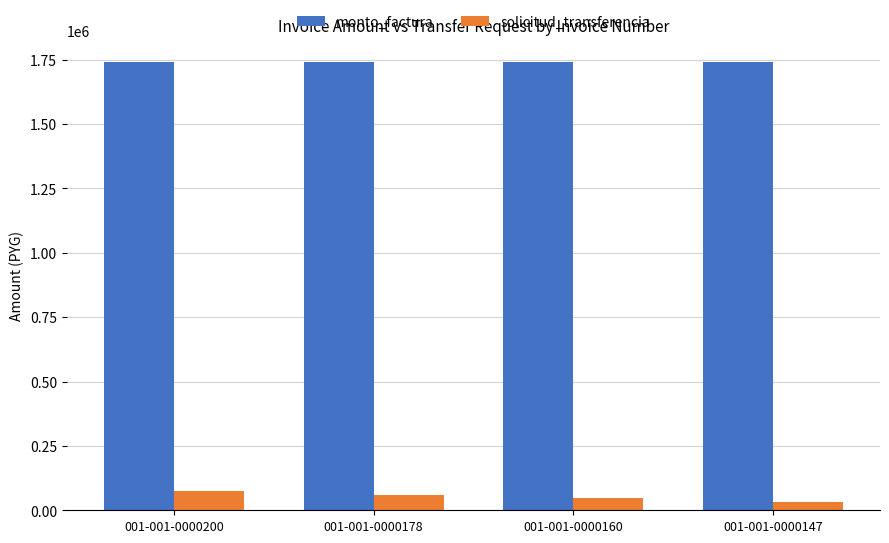

At how many categories does at least one series exceed 1190760?

4